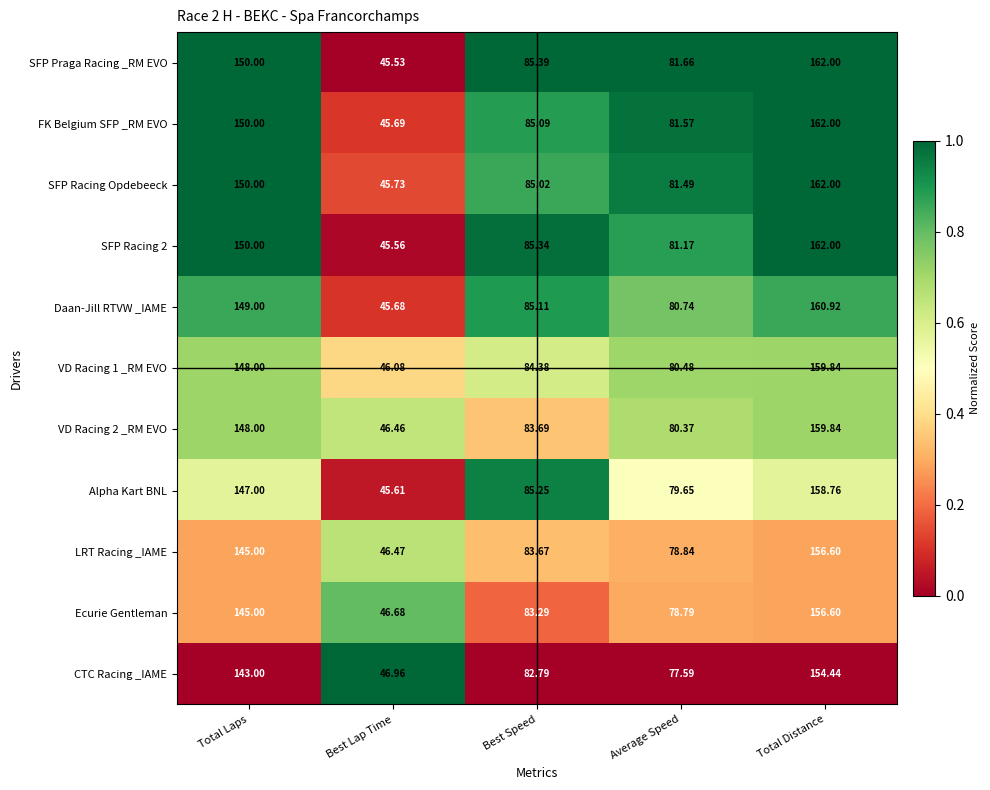

At which label does Daan-Jill RTVW _IAME reach its peak?

Total Distance